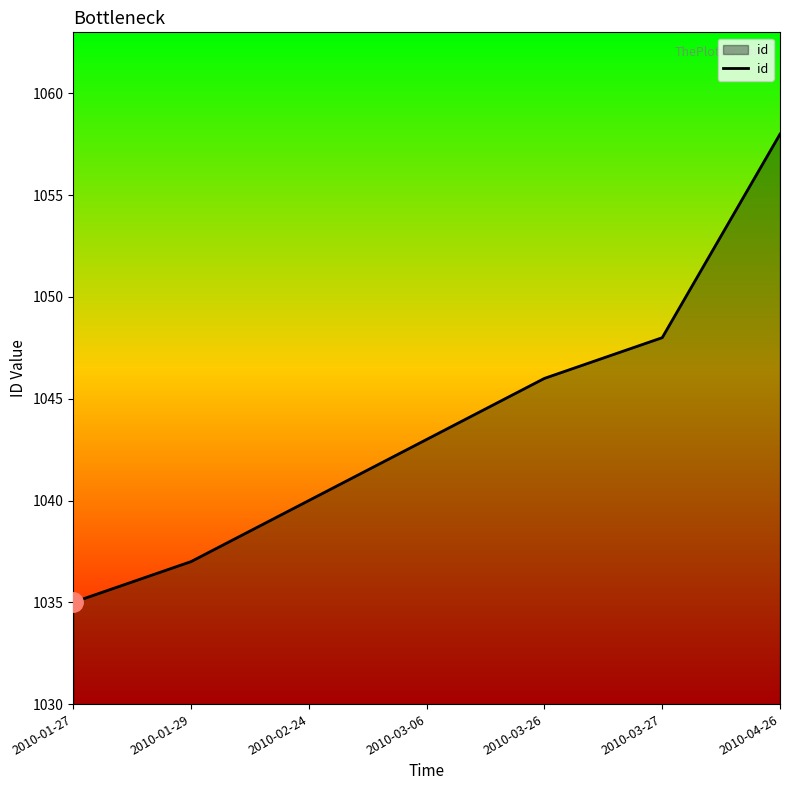

Which category has the highest value across all series?

2010-04-26